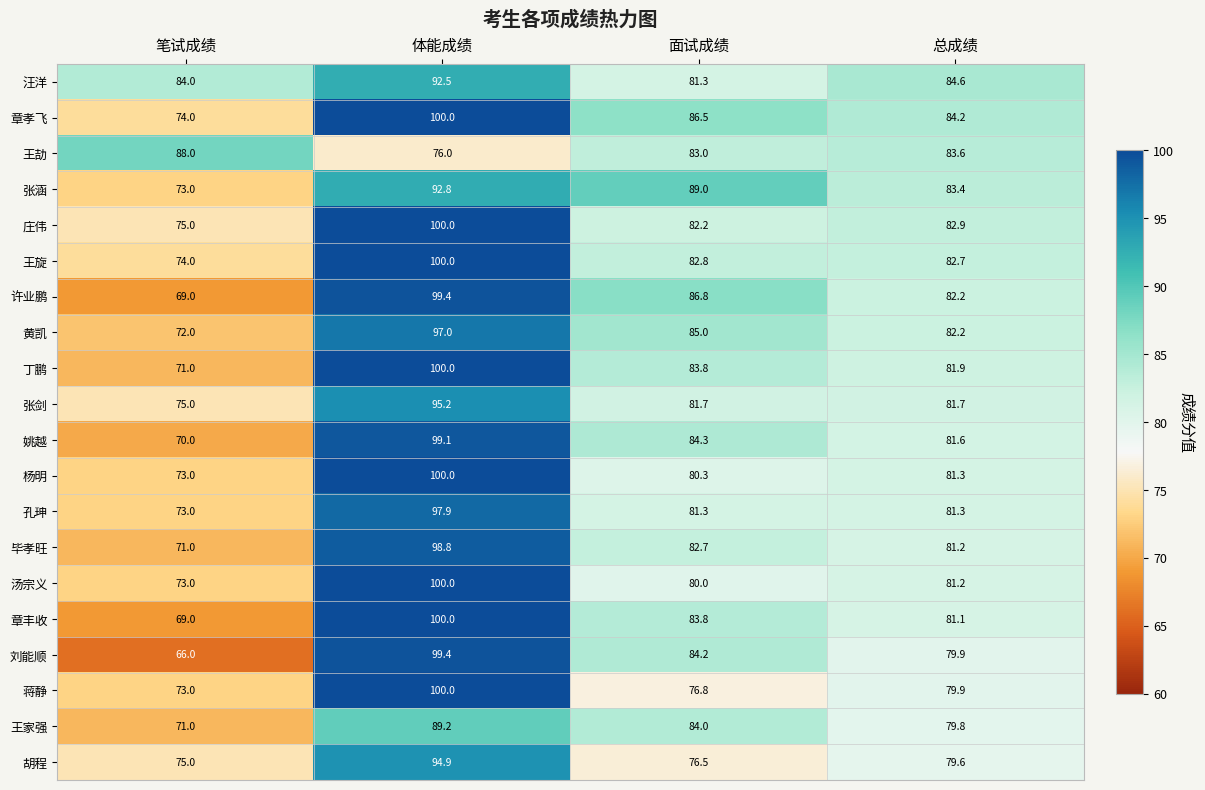

True or false: 汪洋 has a value of 31.0 at 笔试成绩.

False